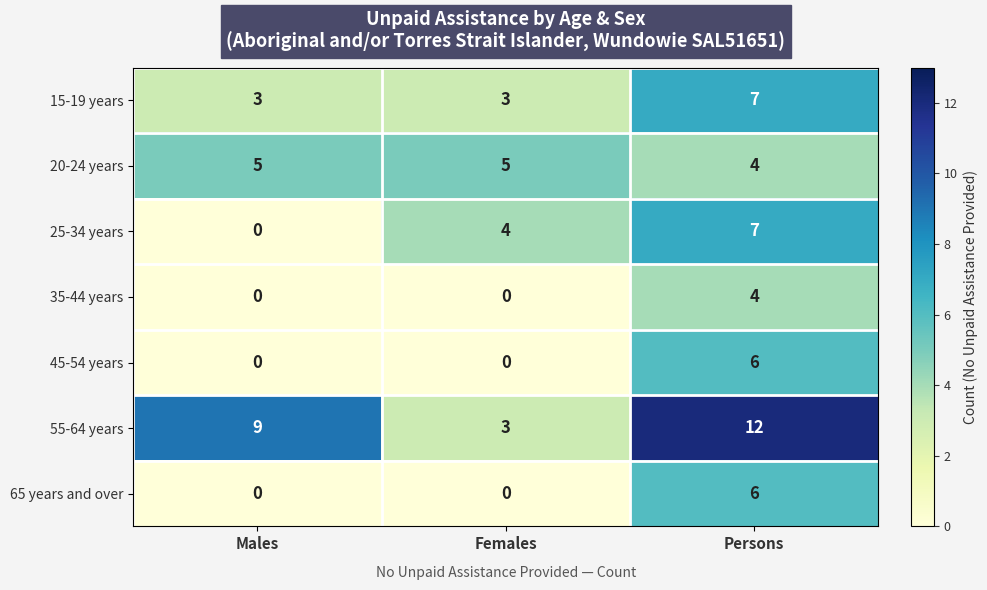

What is the difference between the maximum and minimum values in the 35-44 years series?

4